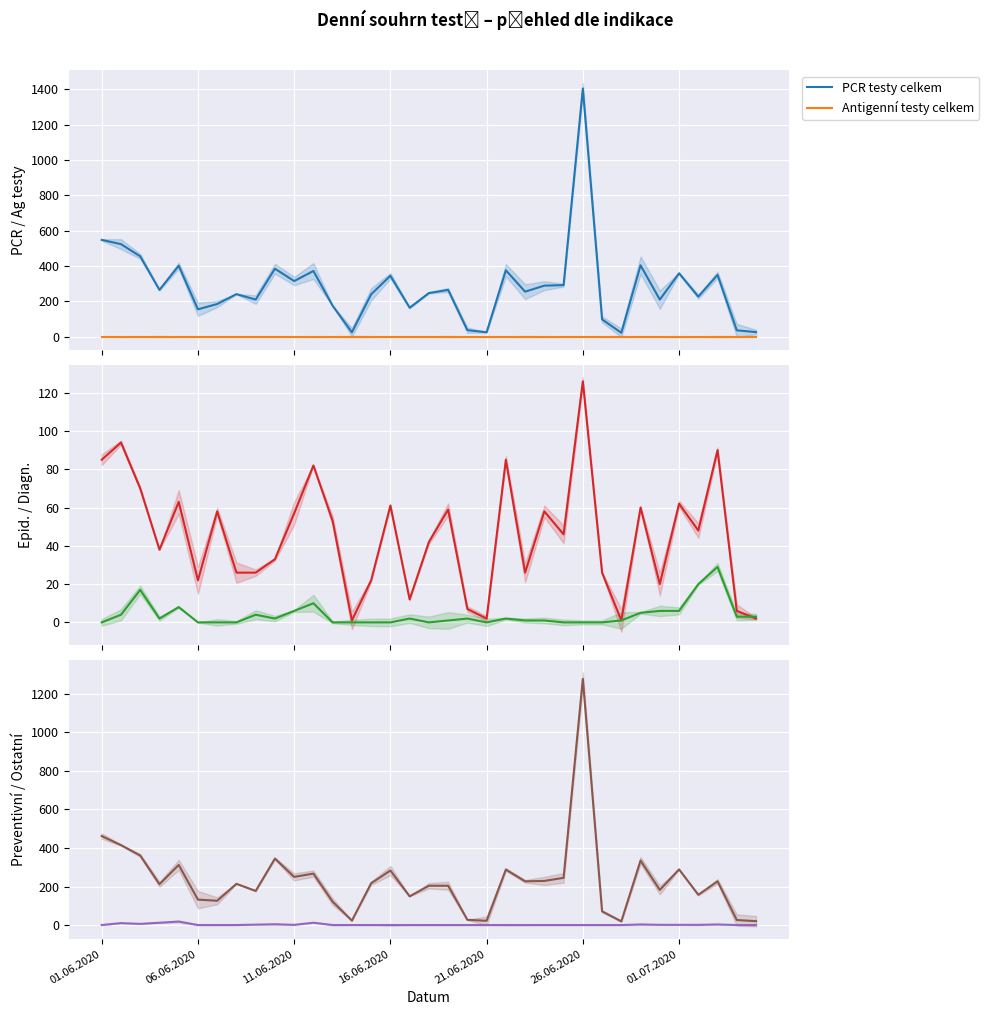

Does the chart display data point markers on the line(s)?

No